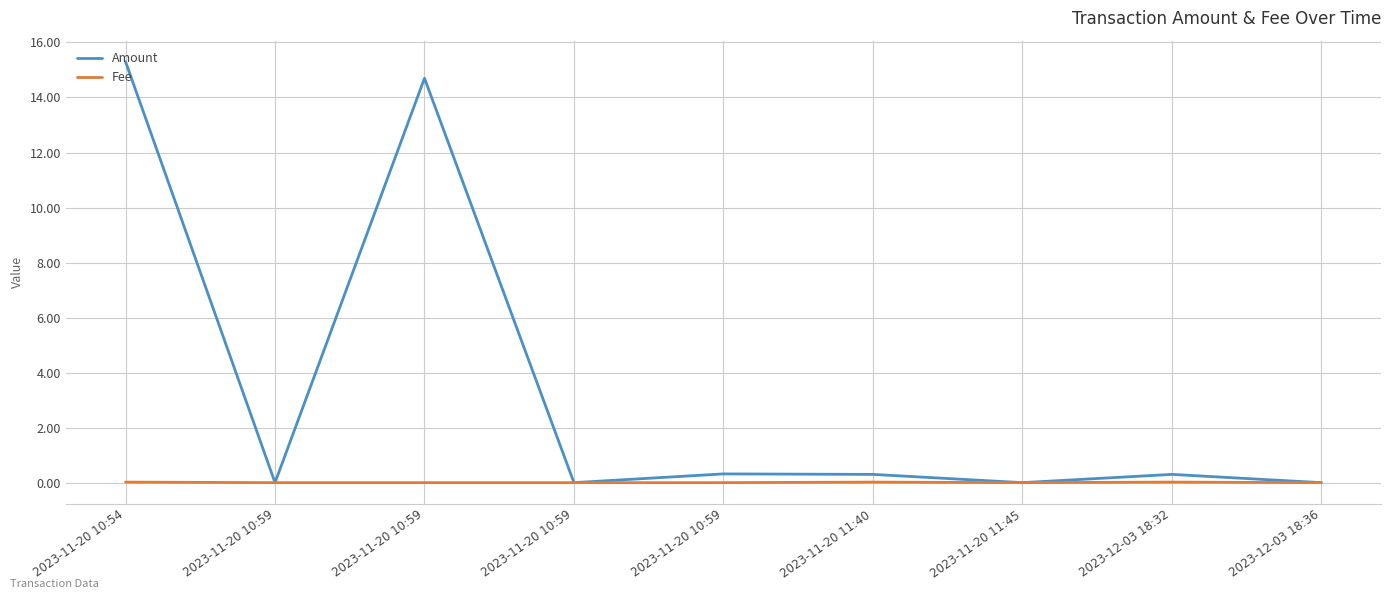

At which category does Fee reach its first local peak?

2023-11-20 11:40